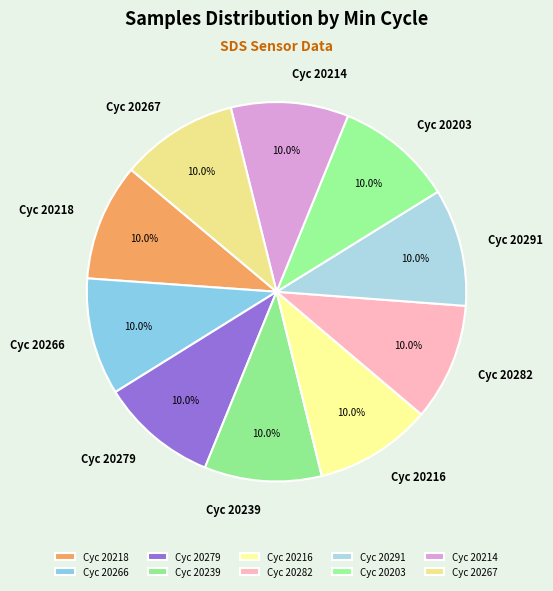

Does any single category account for the majority?

No